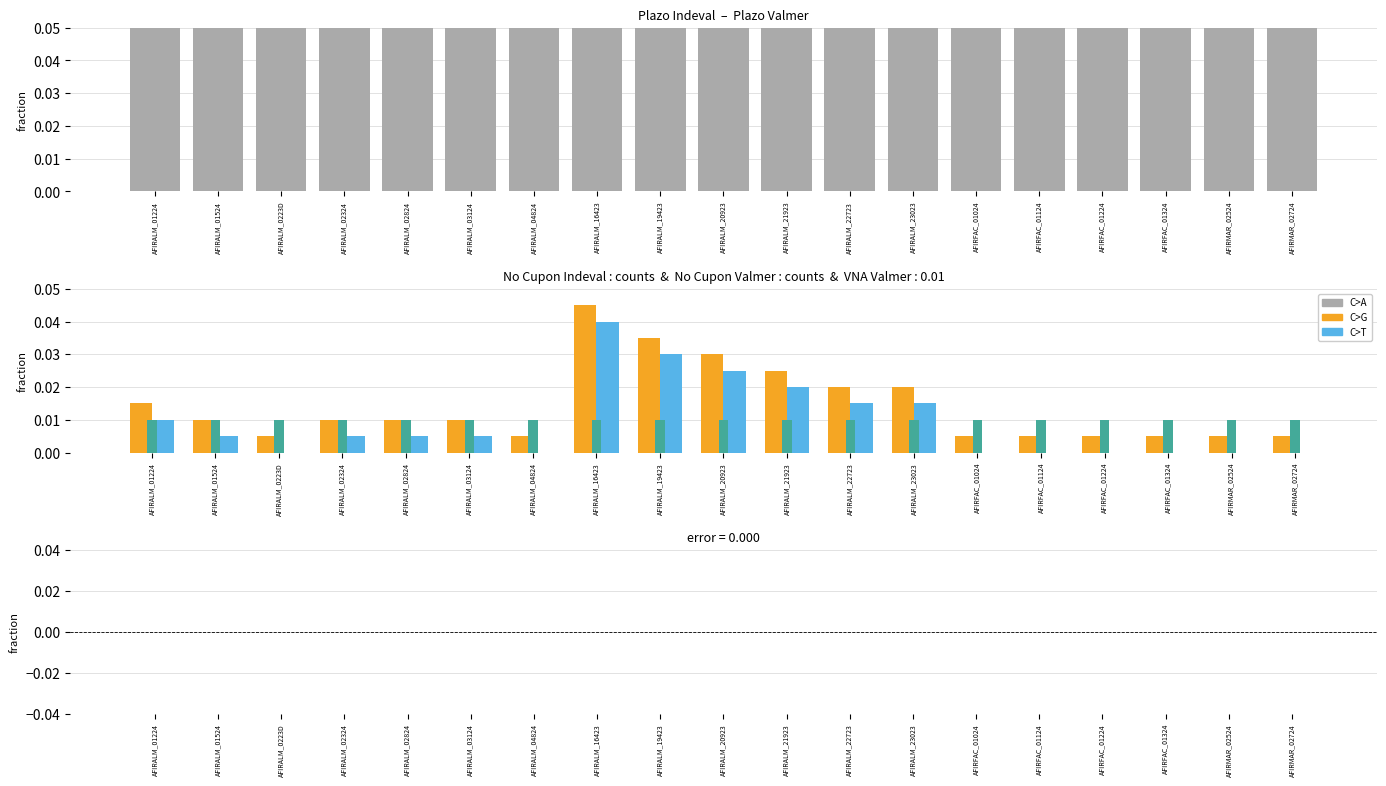

At AFIRALM_22723, list the series in order from largest to smallest.

Plazo Indeval, No Cupon Indeval, No Cupon Valmer, VNA Valmer, error